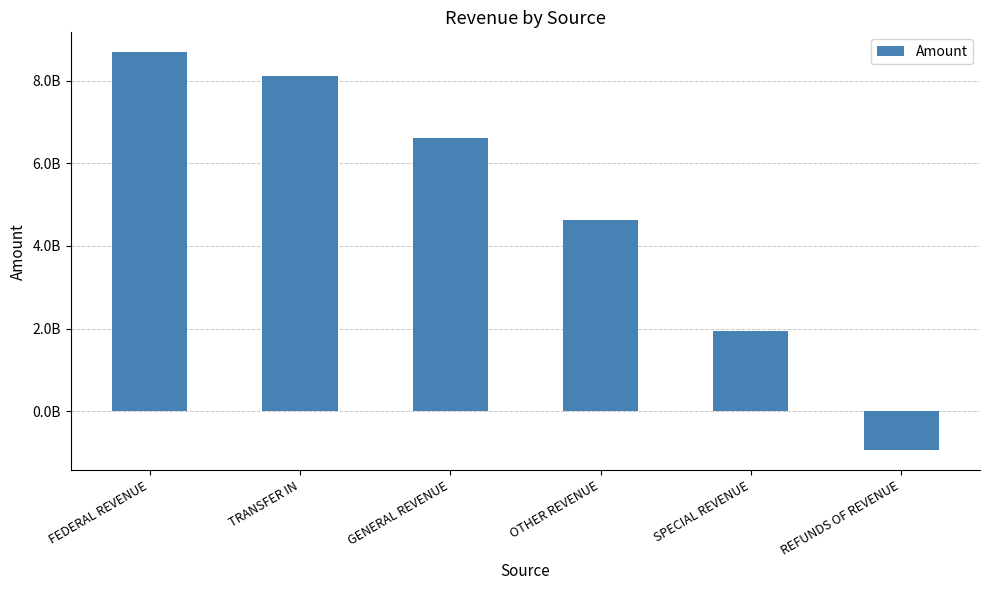

At which label does the data first exceed 6619514681?

FEDERAL REVENUE